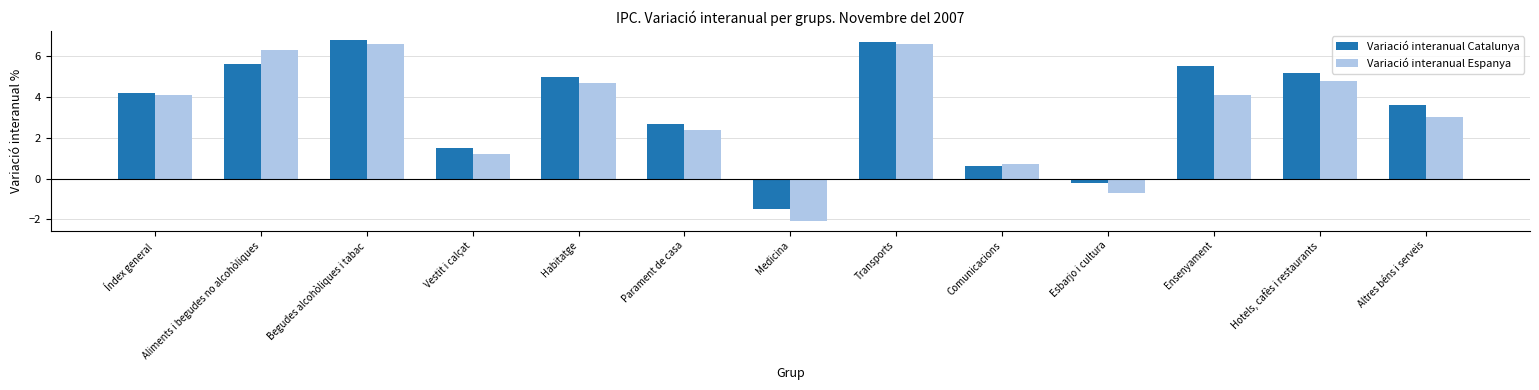

What is the difference between the highest and lowest values at Medicina?

0.6